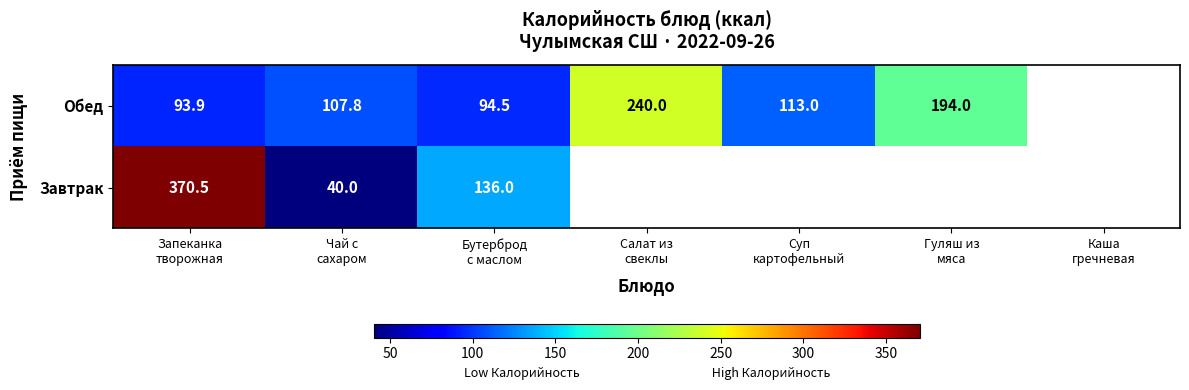

How many data points does each series have?

7